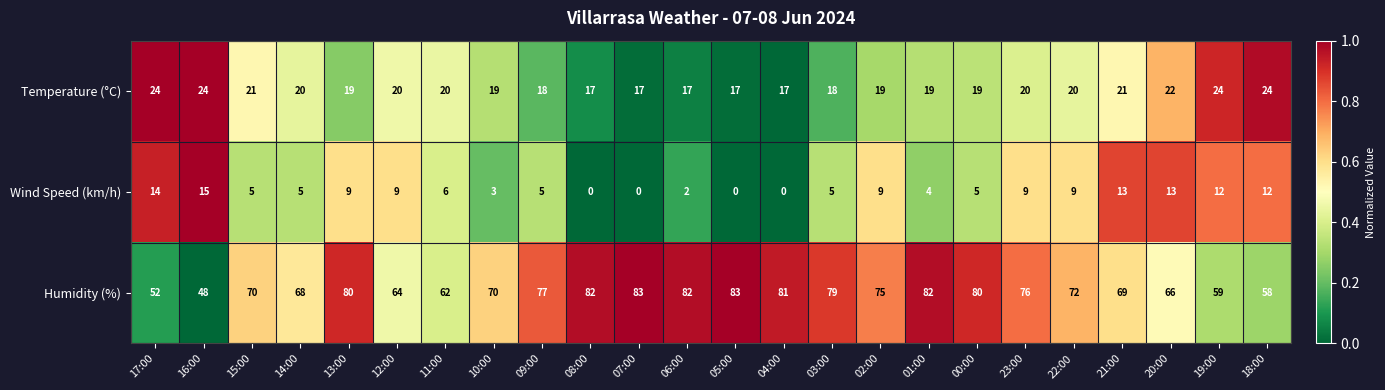

The value of Wind Speed (km/h) at 11:00 is 10. True or false?

False